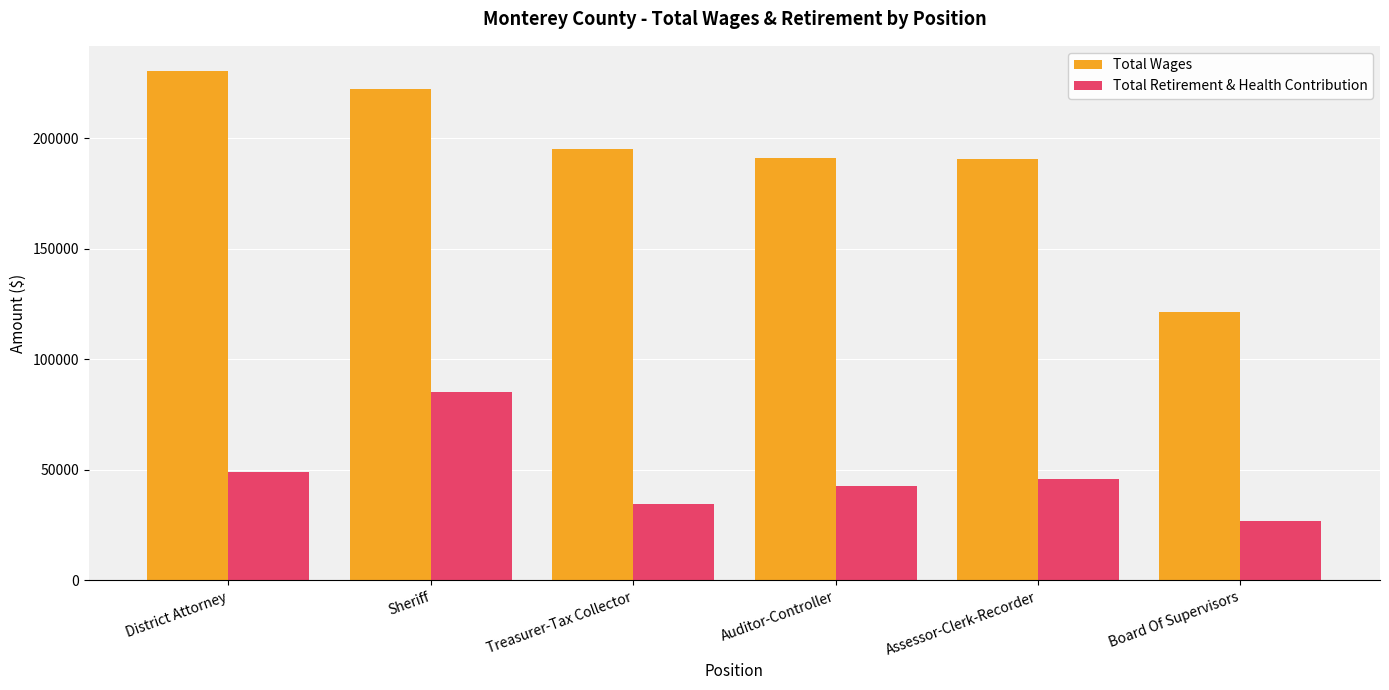

True or false: Total Retirement & Health Contribution has a value of 46372 at Board Of Supervisors.

False